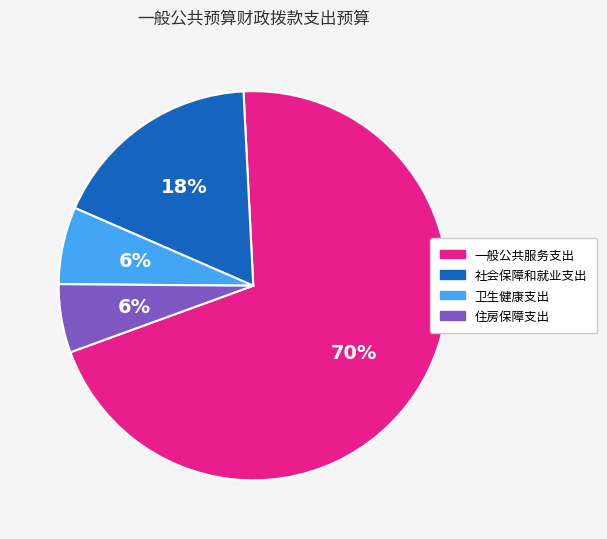

How many slices are in this pie chart?

4